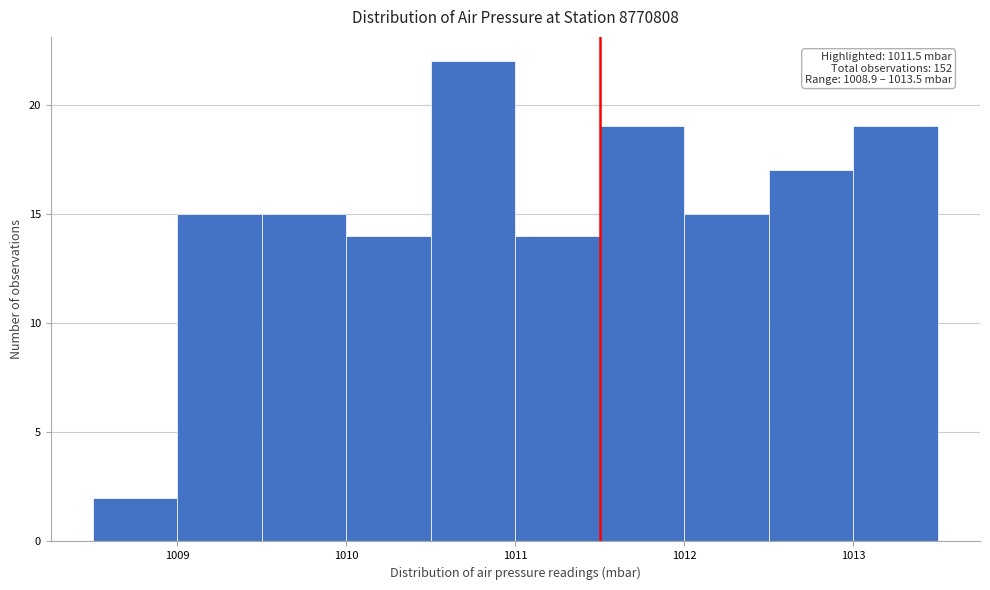

Over which range of the x-axis is the bar tallest?

1010.5 to 1011.0